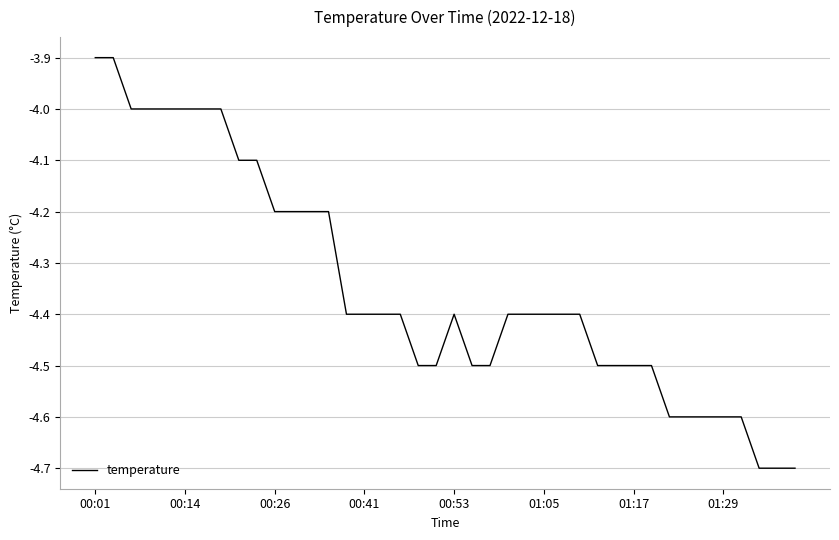

What is the difference between the maximum and minimum values?

0.8